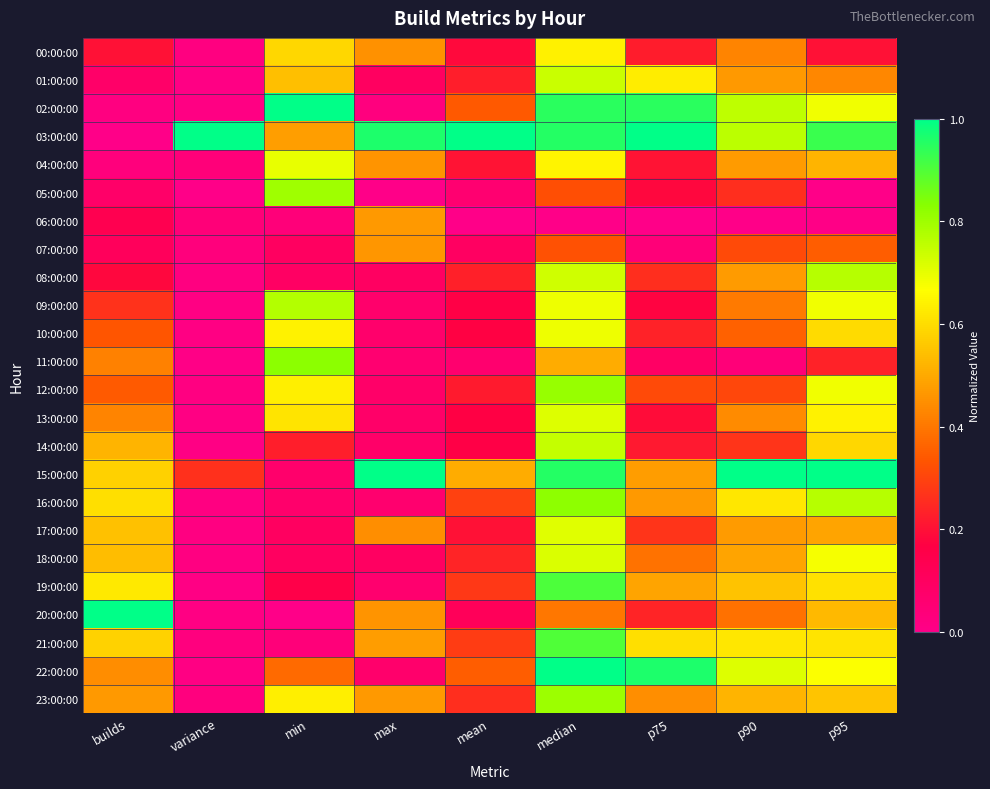

Which has a higher value, p95 or max?

max